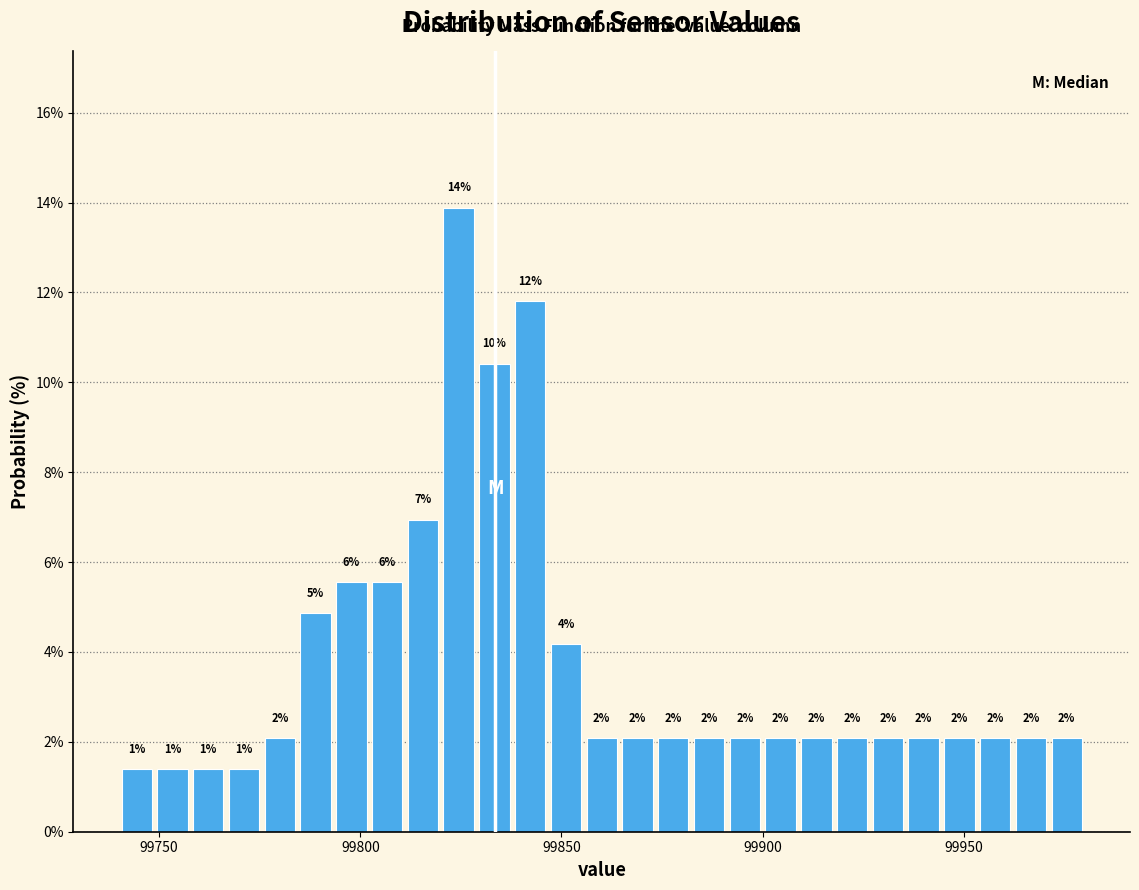

Read against the x-axis, roughly where is the centre of the tallest bar?

99825